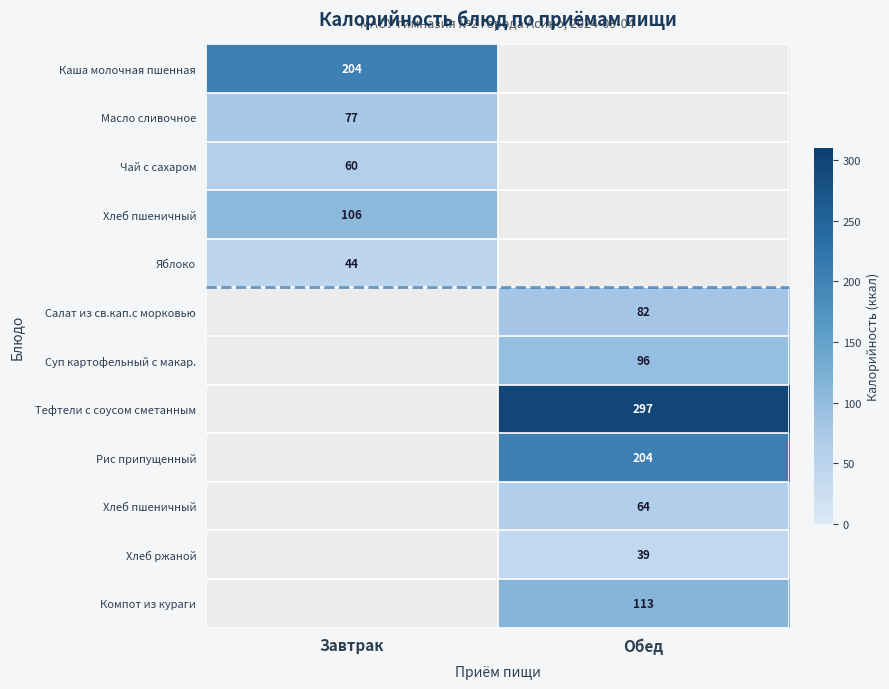

Between Обед and Завтрак, which is larger?

Завтрак